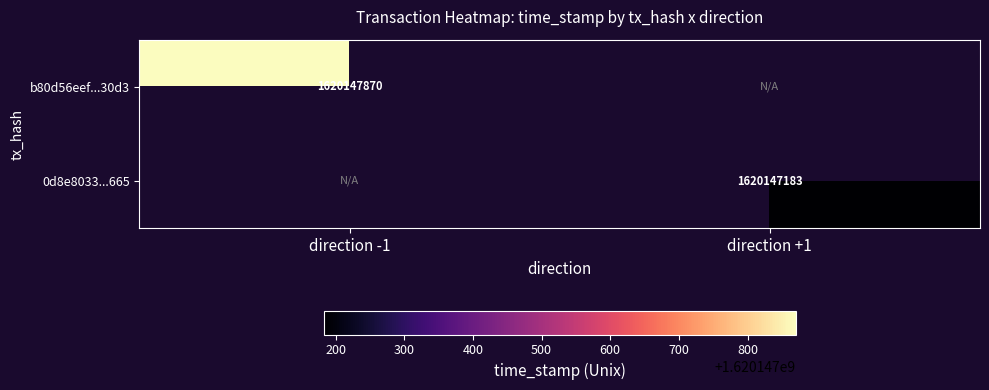

Which category has the lowest value across all series?

direction +1